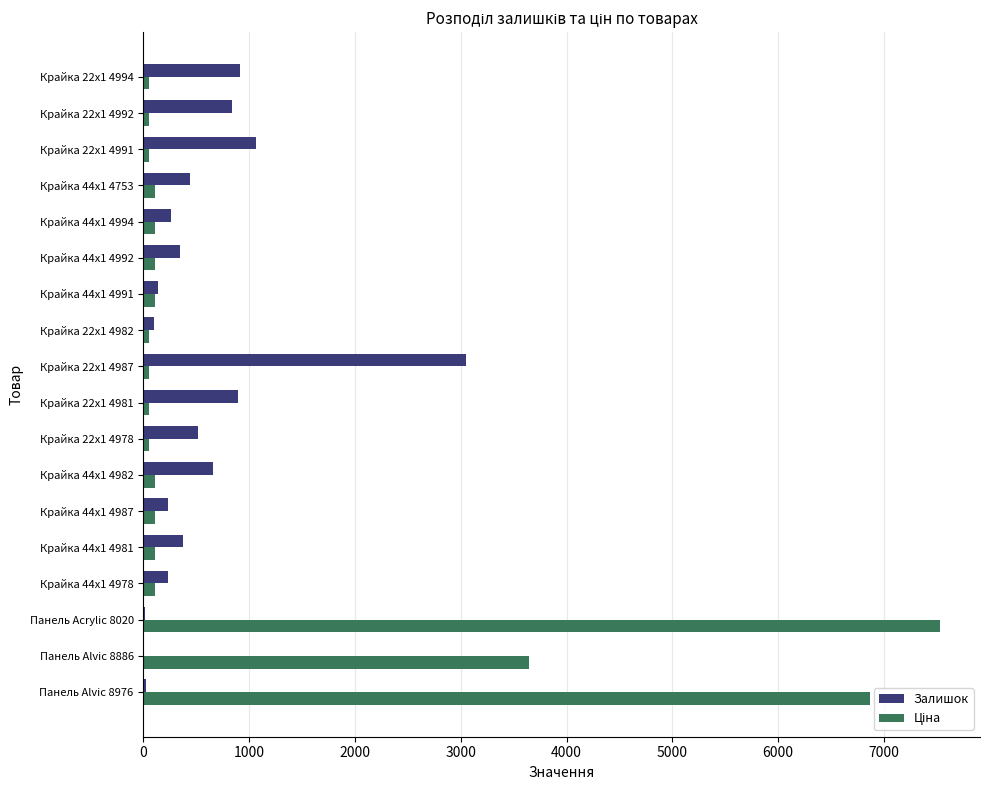

At which label is Залишок closest to 1528?

Крайка 22x1 4991